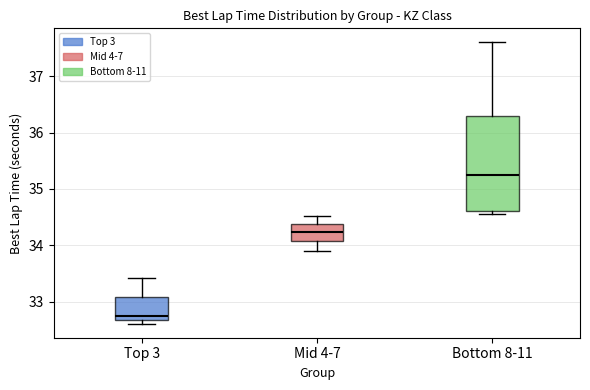

Reading left to right, read every box against the y-axis: the position of its median line, the range the box covers, and the ends of its whiskers. The values are not printed on the chart, so give them approximately, as read against the axis.

Top 3: median 32.8, box 32.7 to 33.1, whiskers 32.6 to 33.4
Mid 4-7: median 34.2, box 34.1 to 34.4, whiskers 33.9 to 34.5
Bottom 8-11: median 35.2, box 34.6 to 36.3, whiskers 34.5 to 37.6